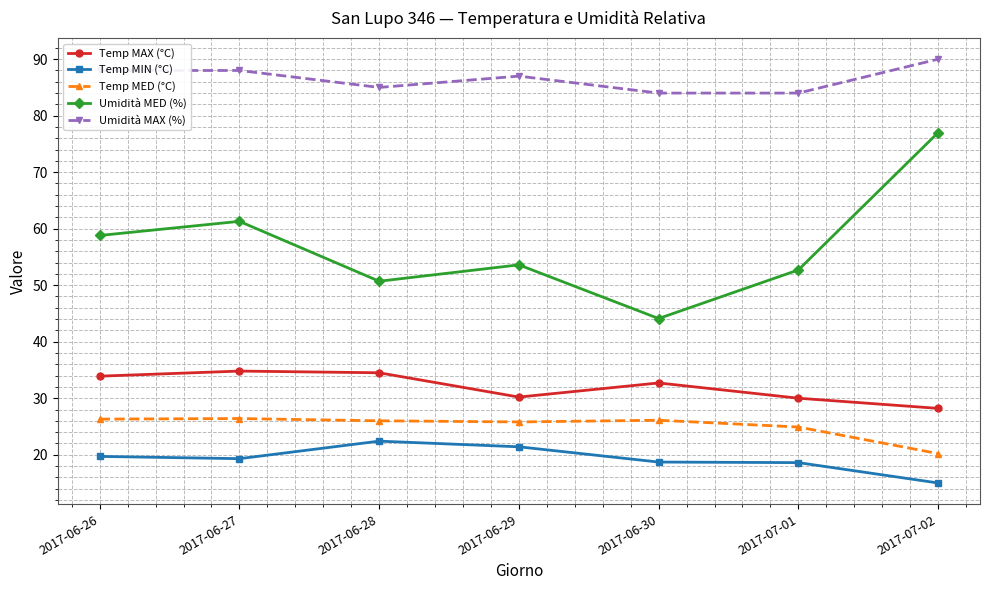

What is the spread (max minus min) of values at 2017-06-29?

65.6